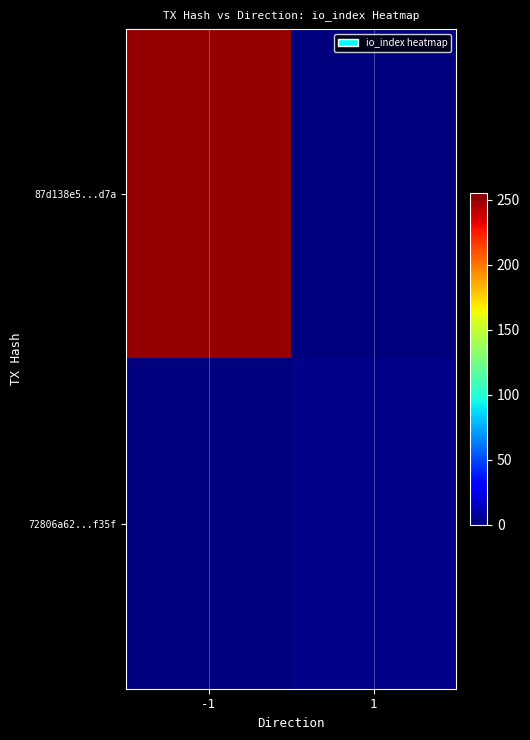

Reading right to left, extract all data points from this chart.

87d138e5...d7a: 1=0	-1=250
72806a62...f35f: 1=2	-1=0